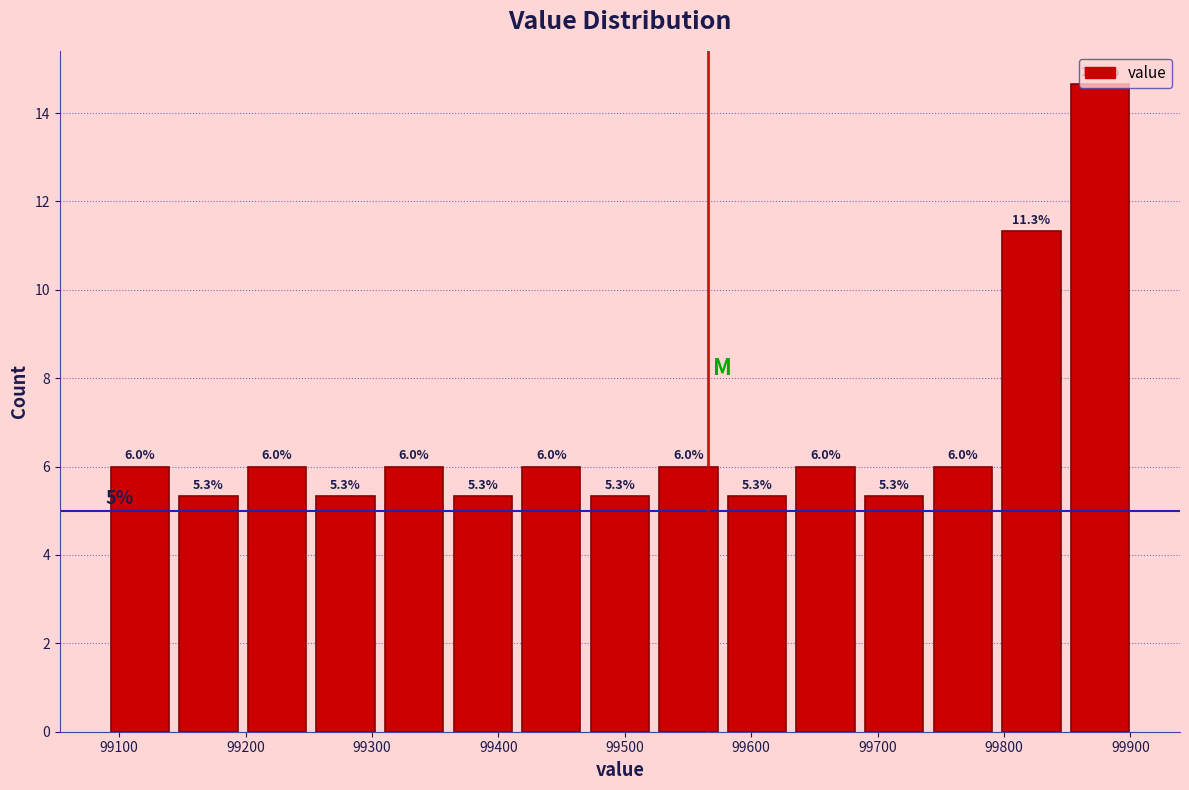

Reading left to right, transcribe this chart: for each bar, give the range it covers on the x-axis and its height. The bar edges are not printed on the chart, so give them approximately, as read against the axis.

99090 to 99140: 6.0
99140 to 99200: 5.3
99200 to 99250: 6.0
99250 to 99310: 5.3
99310 to 99360: 6.0
99360 to 99410: 5.3
99410 to 99470: 6.0
99470 to 99520: 5.3
99520 to 99580: 6.0
99580 to 99630: 5.3
99630 to 99690: 6.0
99690 to 99740: 5.3
99740 to 99790: 6.0
99790 to 99850: 11.3
99850 to 99900: 14.7